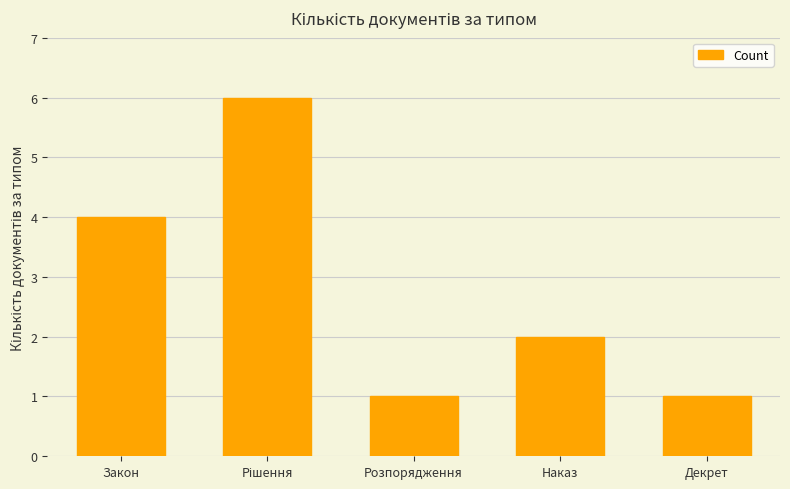

The value at Розпорядження is 1. True or false?

True